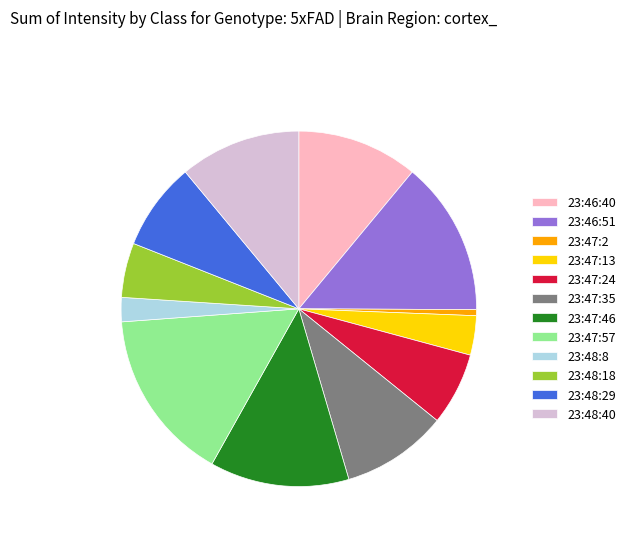

Which slice is the largest?

23:47:57